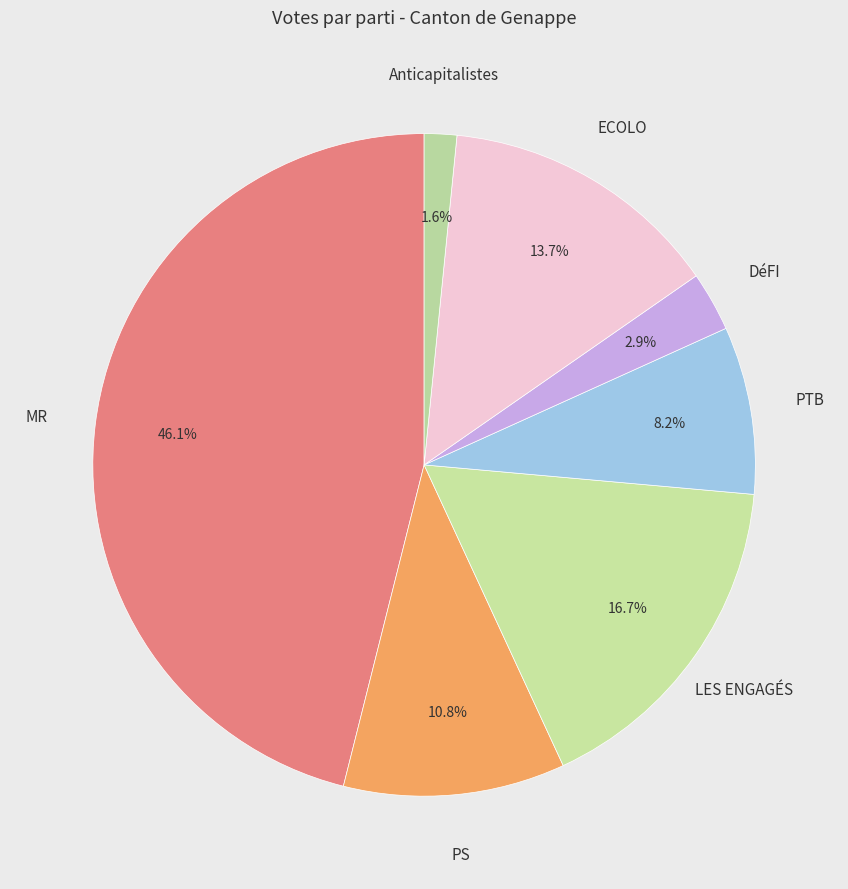

How many segments does this pie chart have?

7